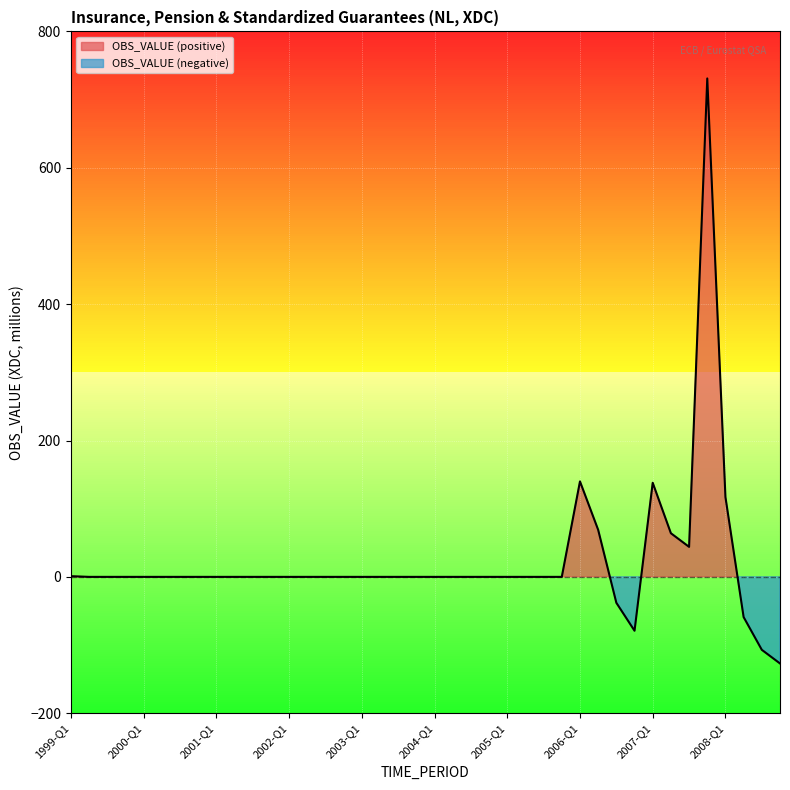

How many lines are shown in the chart?

1